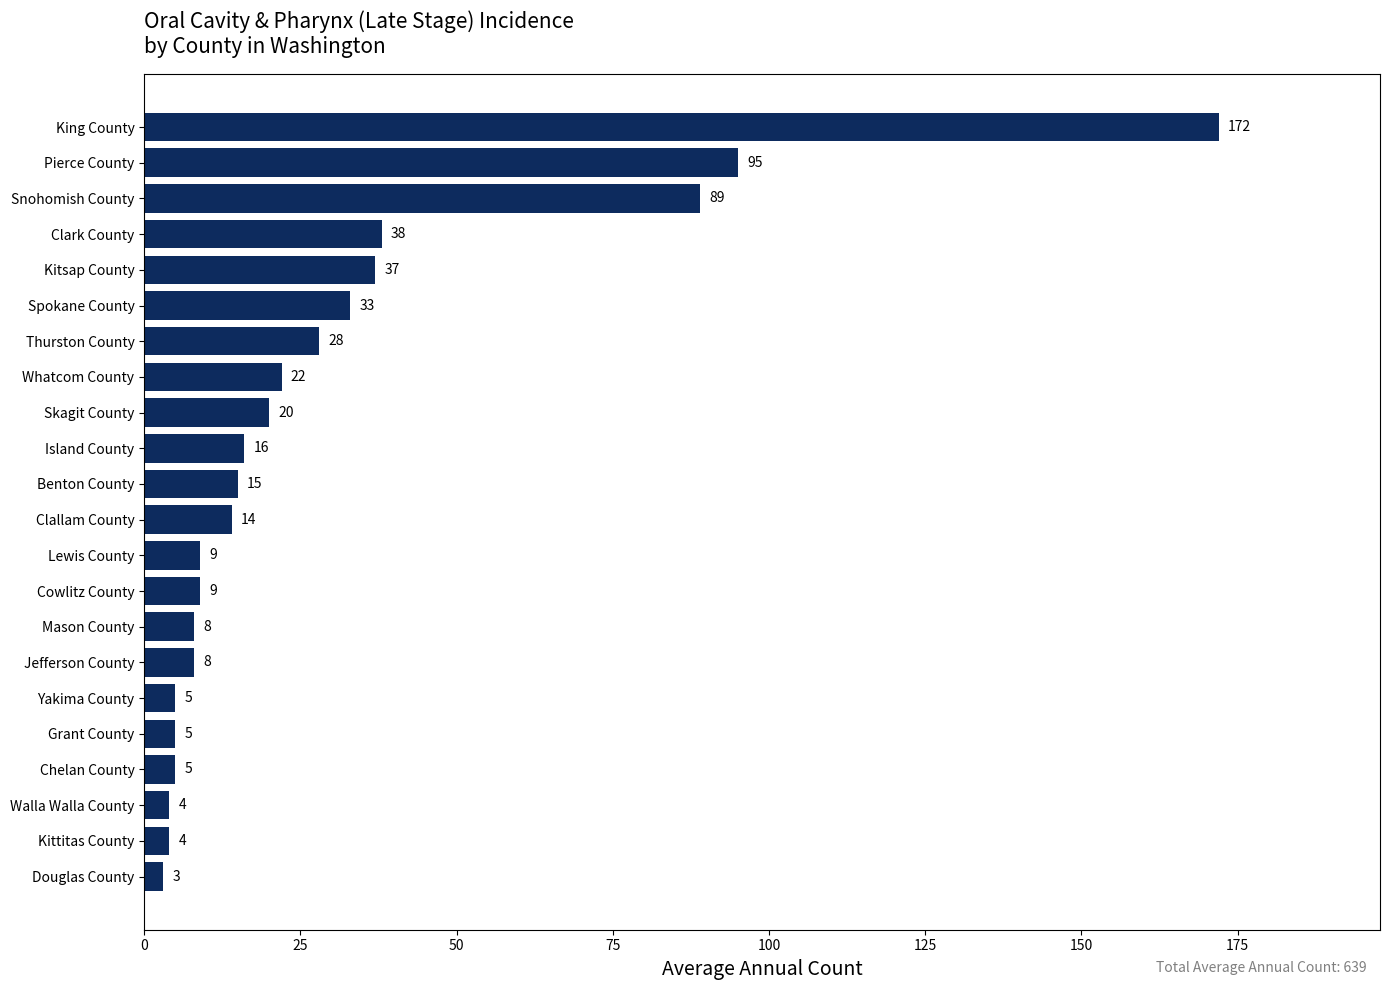

What is the change in value from Thurston County to Mason County?

-20